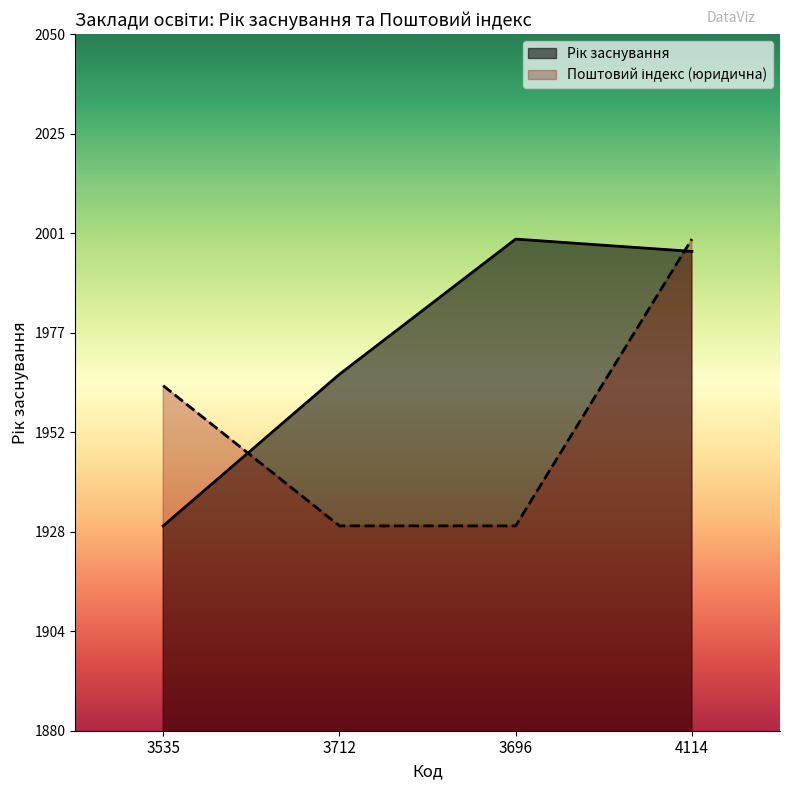

The Поштовий індекс (юридична) series shows 438.6 at 4114. True or false?

False